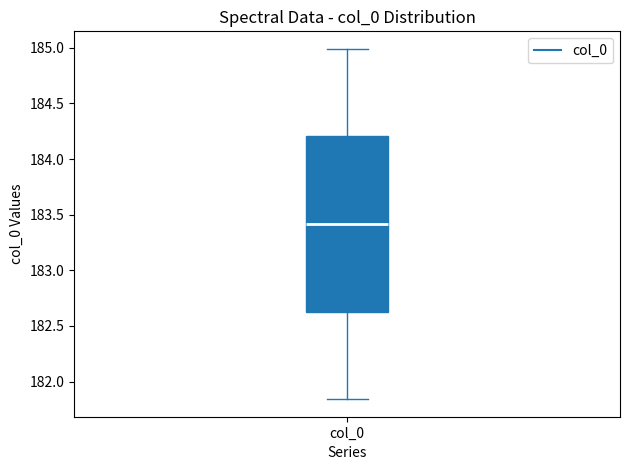

Where does the lower whisker of the box for col_0 end on the y-axis? The values are not printed on the chart, so give them approximately, as read against the axis.

181.85